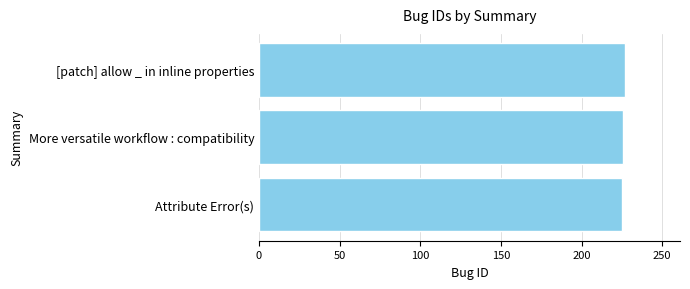

What is the greatest value displayed?

227